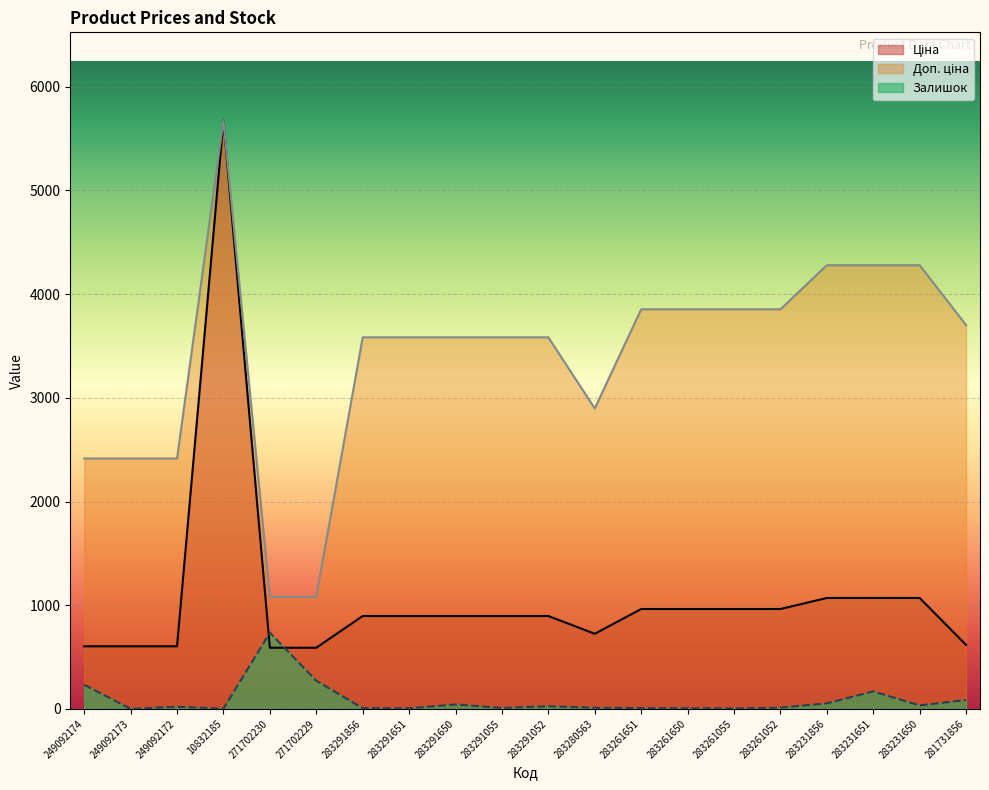

Rank the series by their maximum value, from highest to lowest.

Ціна, Доп. ціна, Залишок